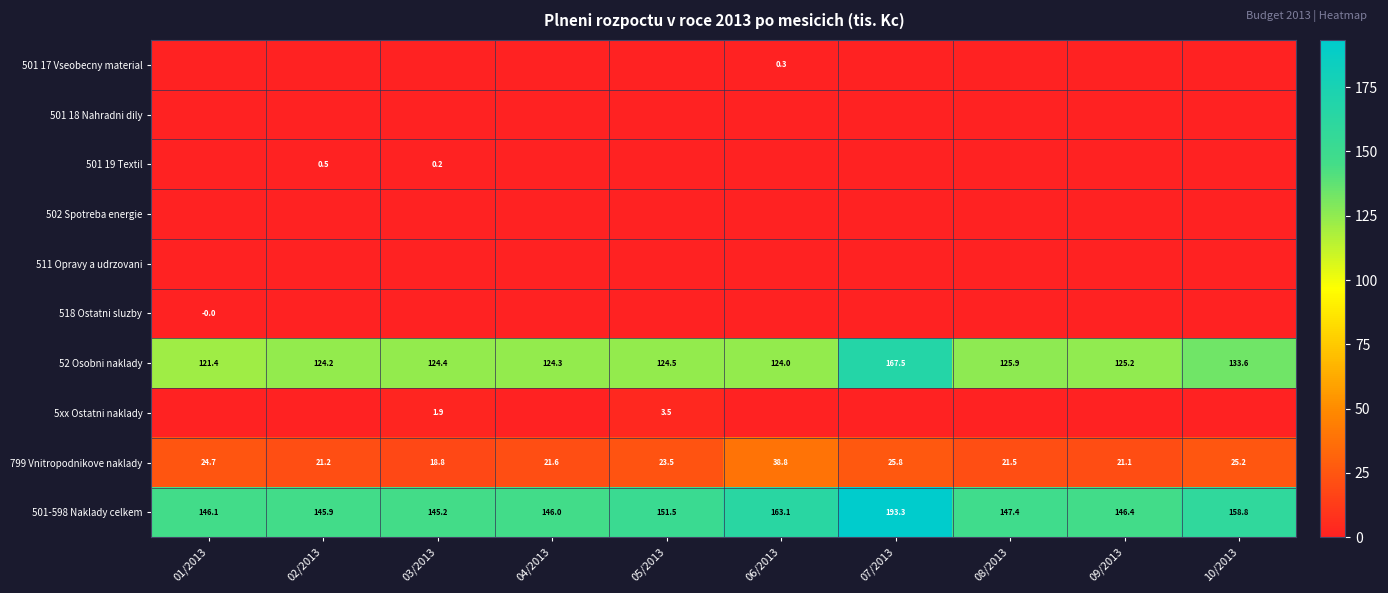

What is the minimum value for 799 Vnitropodnikove naklady?

18.8